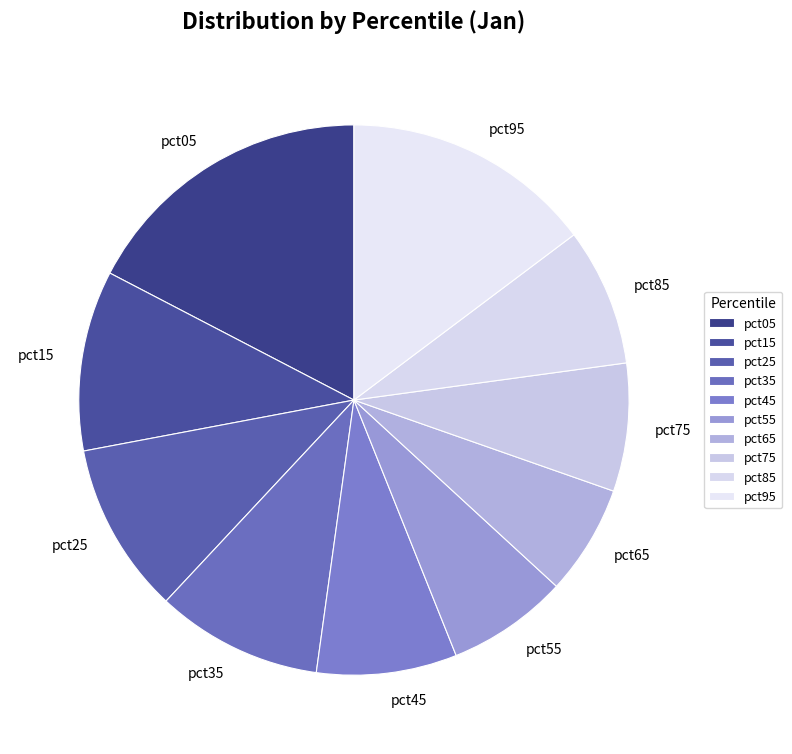

Is it true that pct95 is 4% of the pie?

False